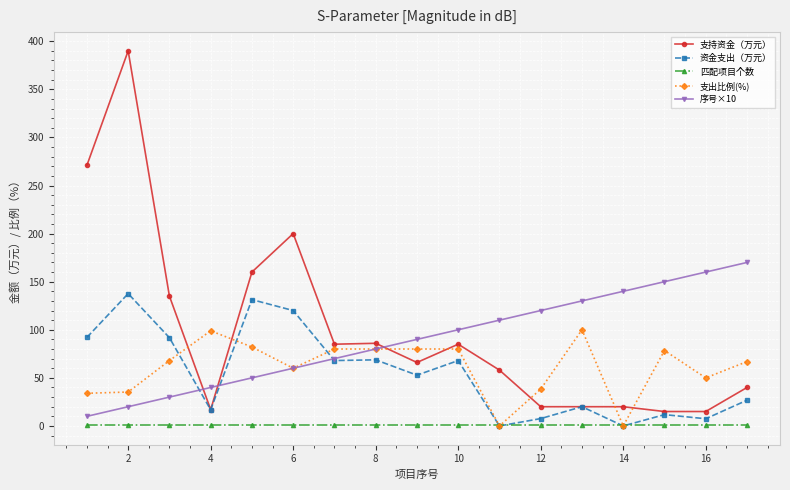

True or false: 匹配项目个数 and 支持资金（万元） cross at least once.

False